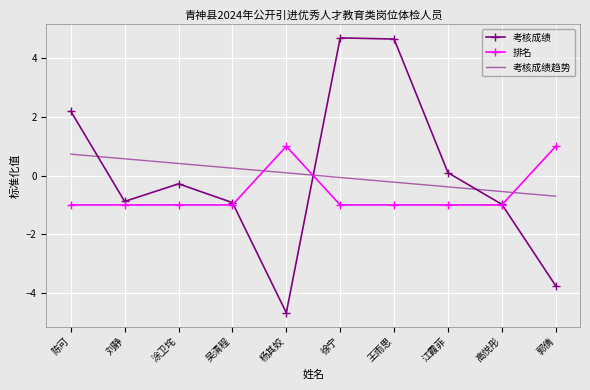

What position from the left is 吴清程?

4